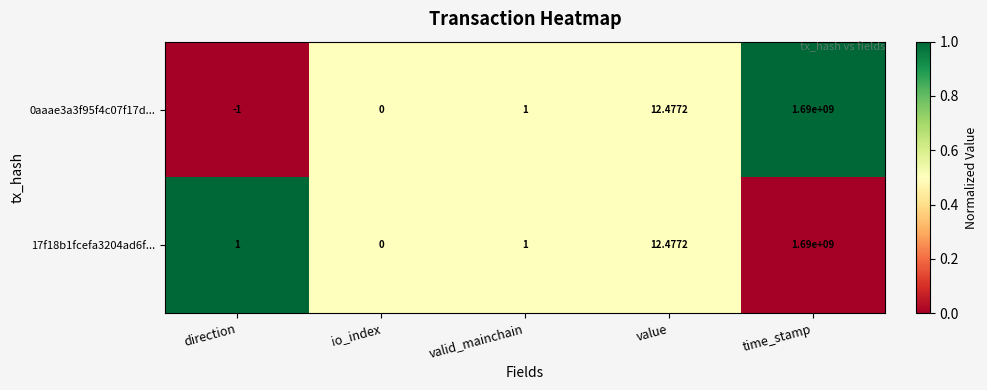

Which category has the lowest value across all series?

direction